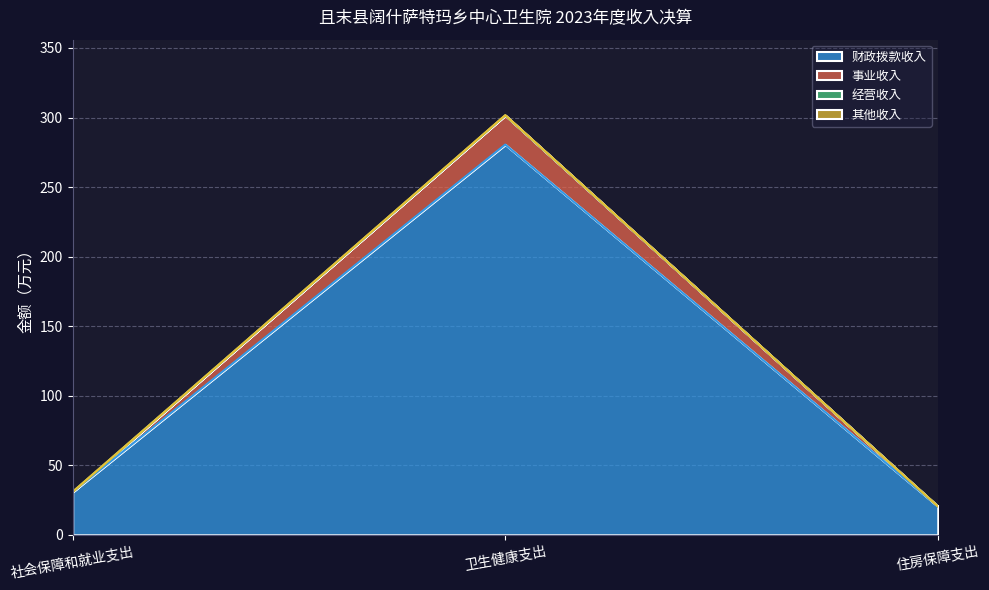

The 其他收入 series shows 49.8 at 社会保障和就业支出. True or false?

False